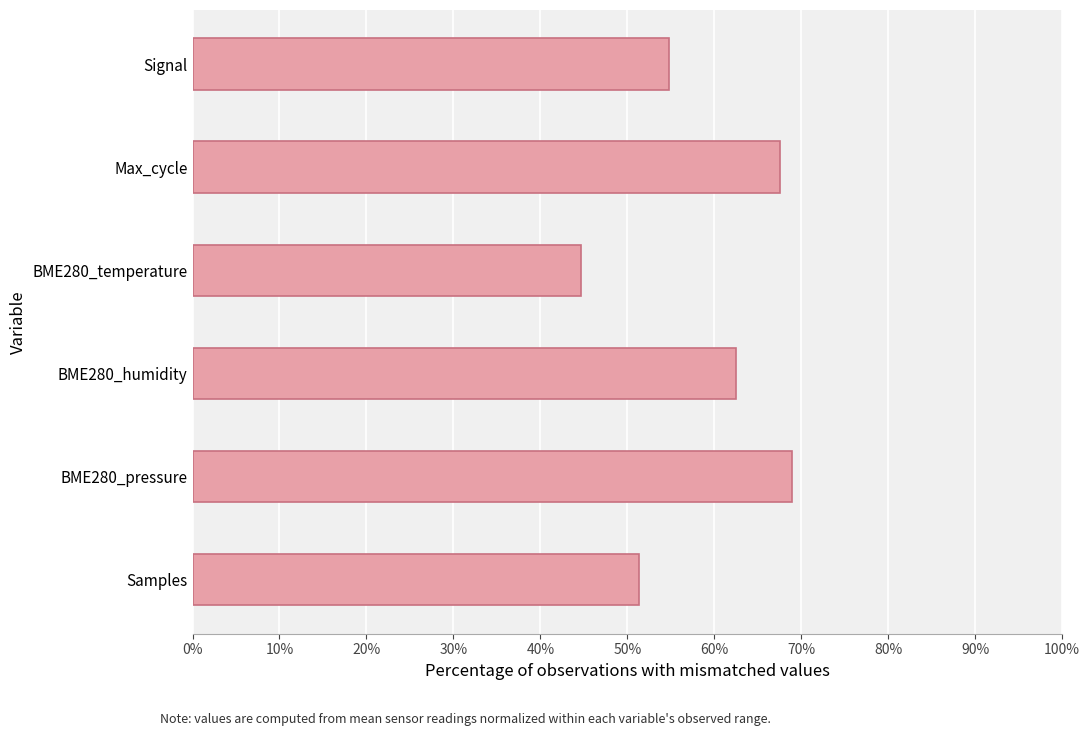

Reading bottom to top, what are all the values shown in this chart?

51.3	68.9	62.5	44.6	67.5	54.8